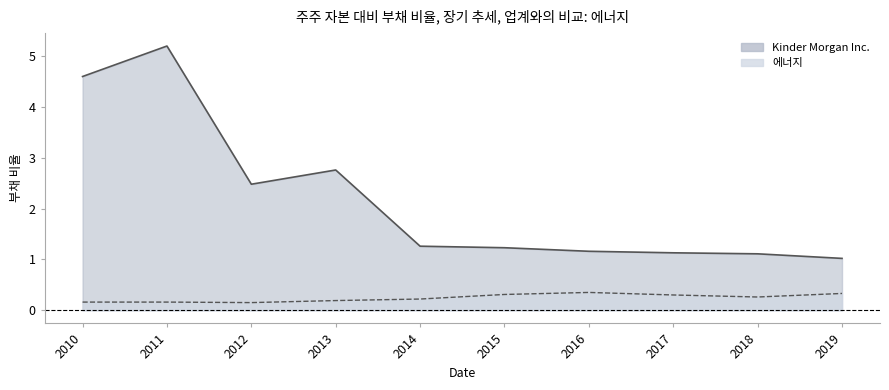

What is the value of the 에너지 point at the 5th from the left?

0.2